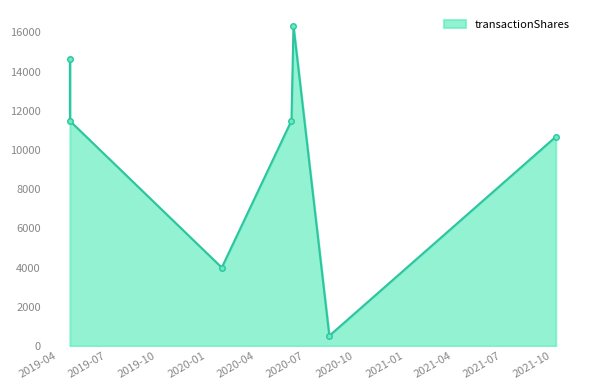

What is the maximum value shown in the chart?

16330